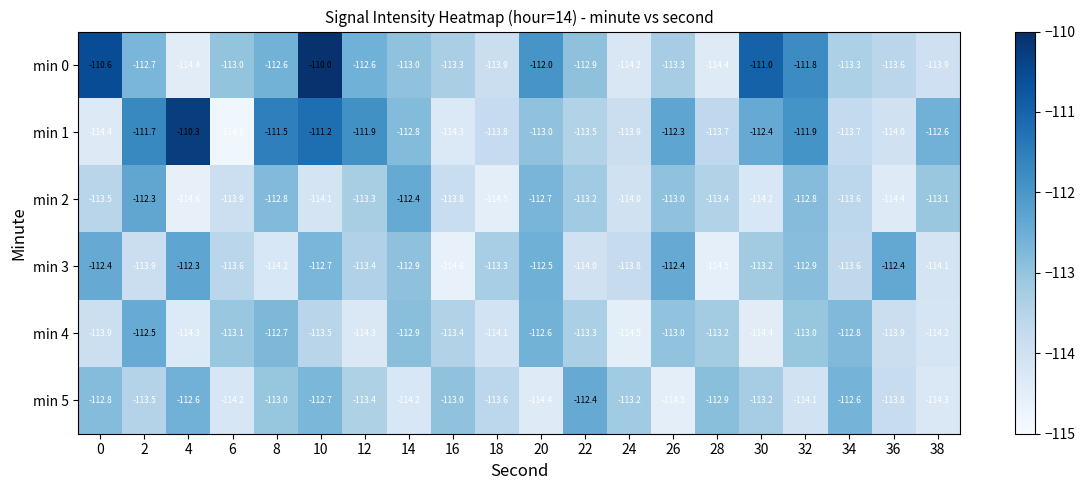

Read the min 4 value at 32.

-113.0